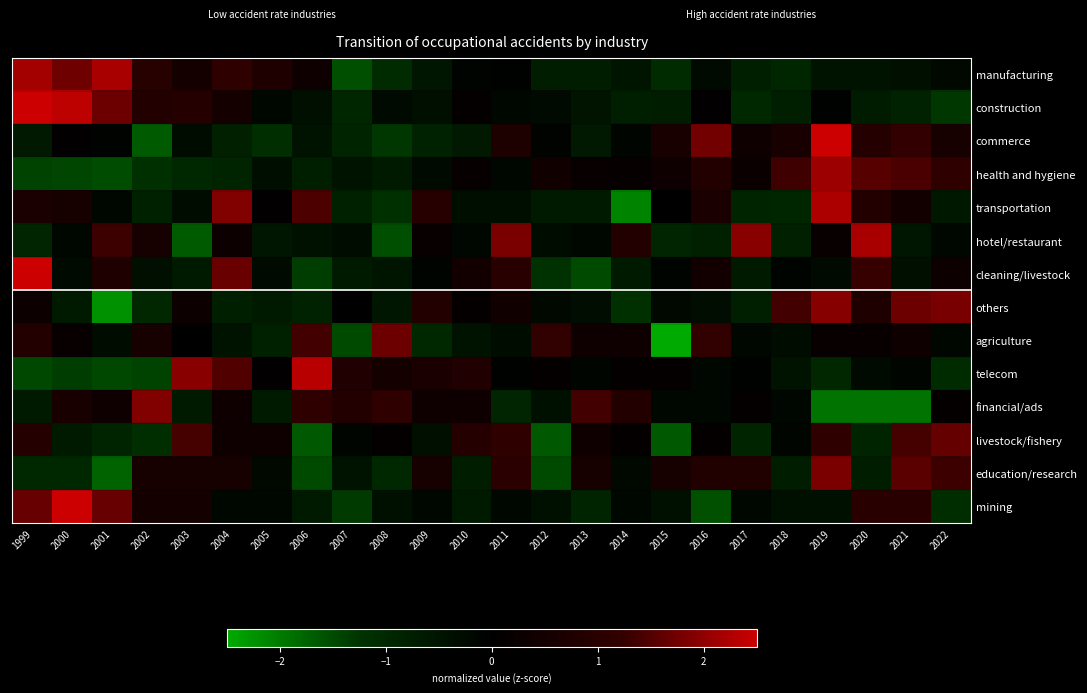

Rank the series at 2020 from lowest to highest value.

financial/ads, livestock/fishery, education/research, construction, manufacturing, telecom, agriculture, others, transportation, commerce, mining, cleaning/livestock, health and hygiene, hotel/restaurant